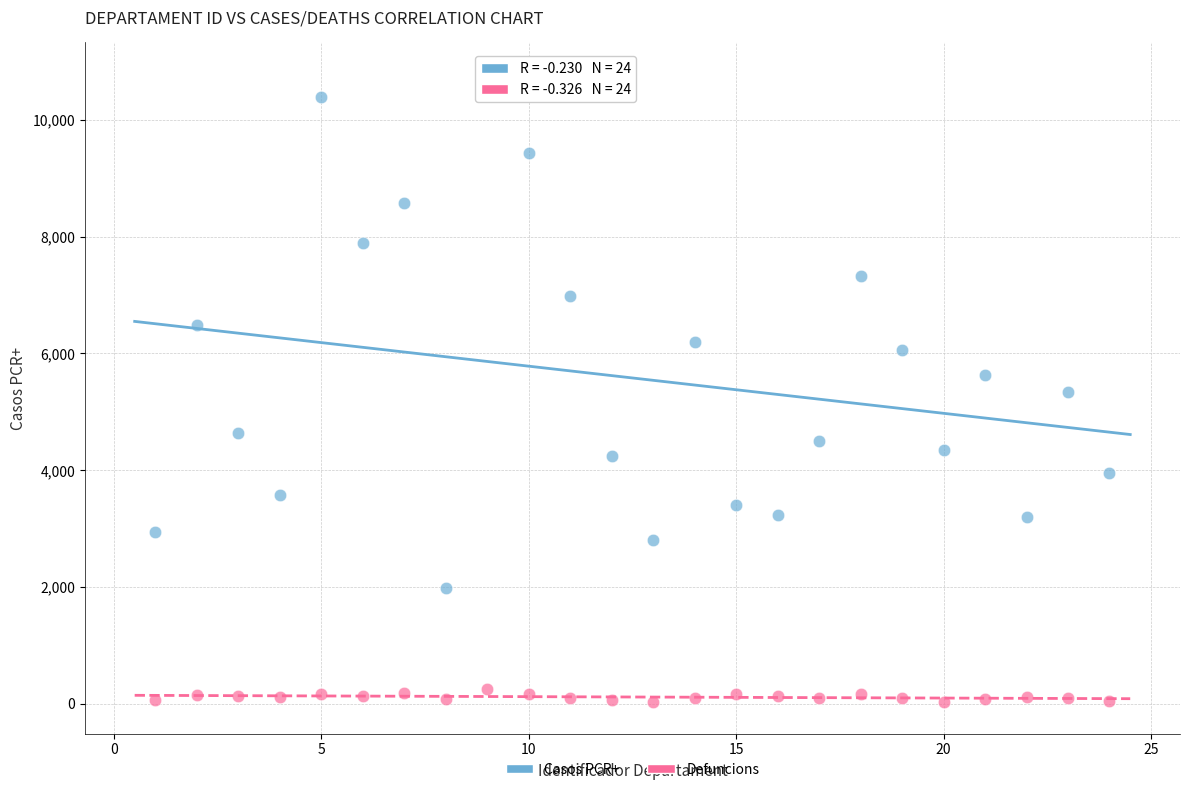

Across all data points, what is the range of X values (max minus min)?

23